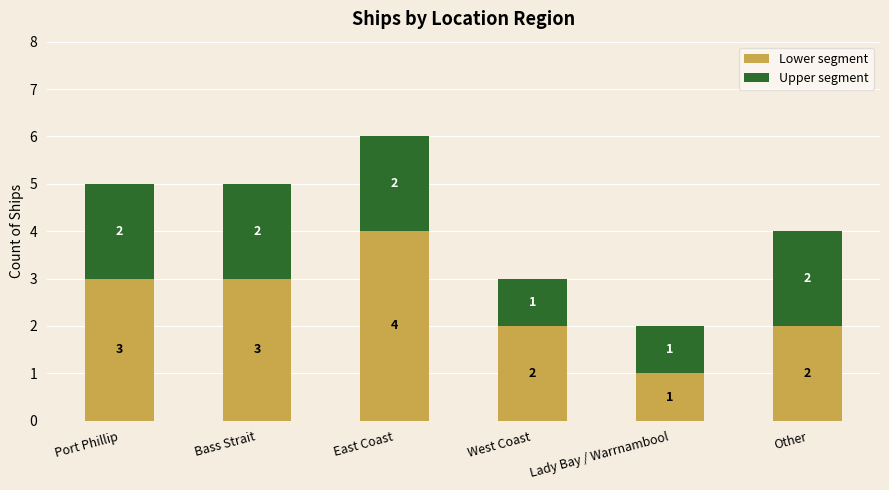

What is the difference between the maximum and minimum values in the Lower segment series?

3